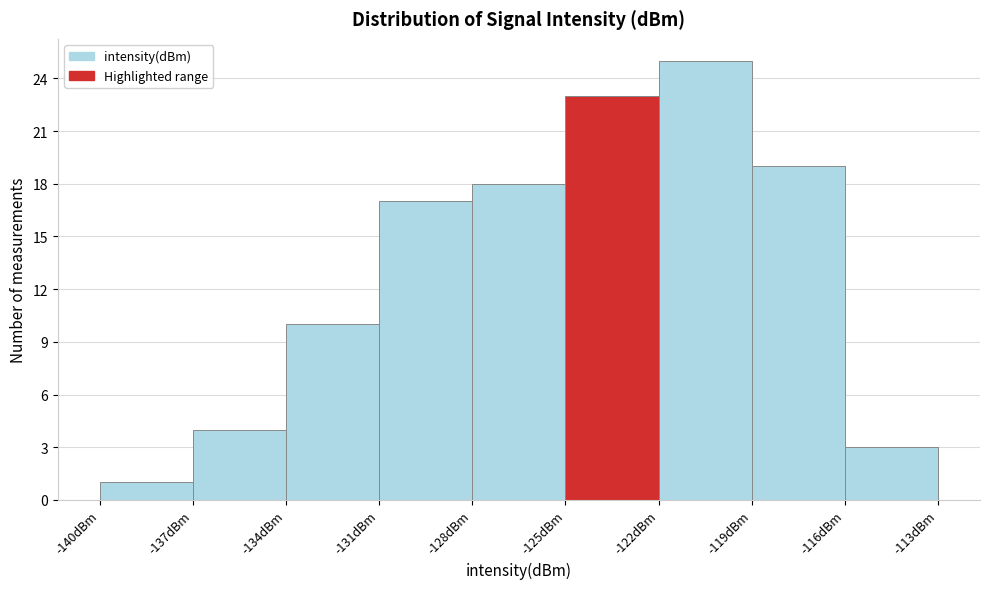

How tall is the bar that spans -122 to -119 on the x-axis? The values are not printed on the chart, so give them approximately, as read against the axis.

25